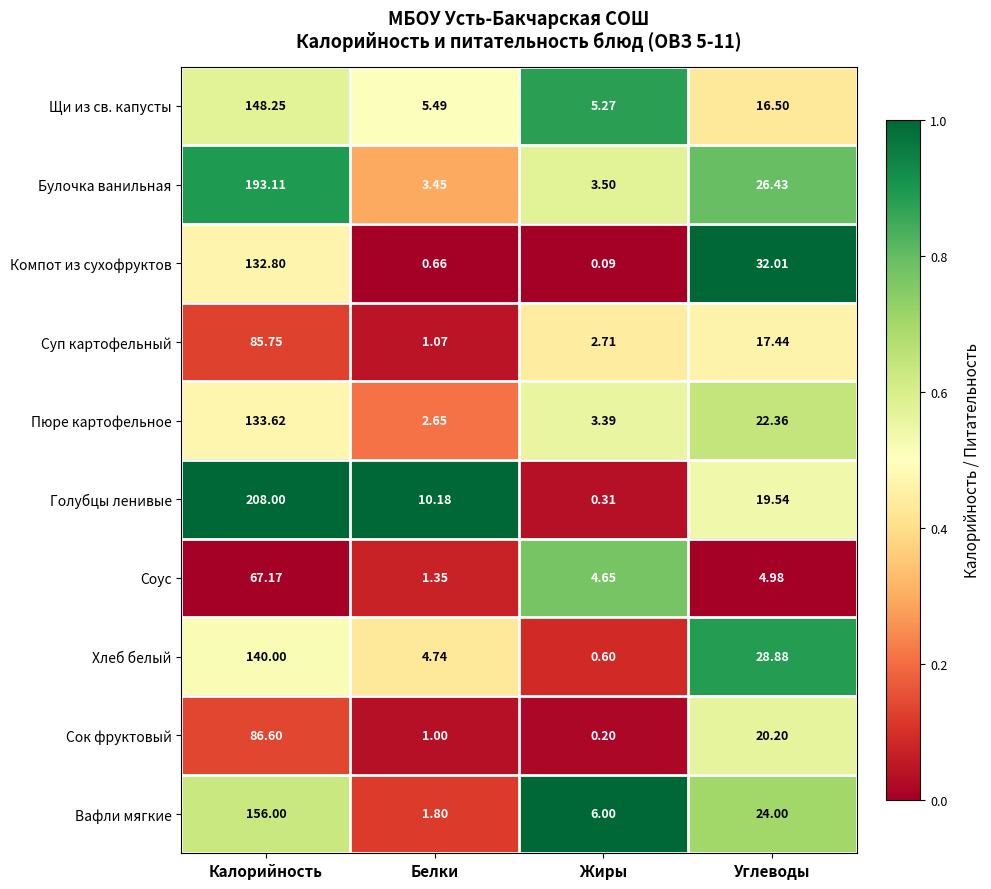

Rank the series by their maximum value, from lowest to highest.

Соус, Суп картофельный, Сок фруктовый, Компот из сухофруктов, Пюре картофельное, Хлеб белый, Щи из св. капусты, Вафли мягкие, Булочка ванильная, Голубцы ленивые